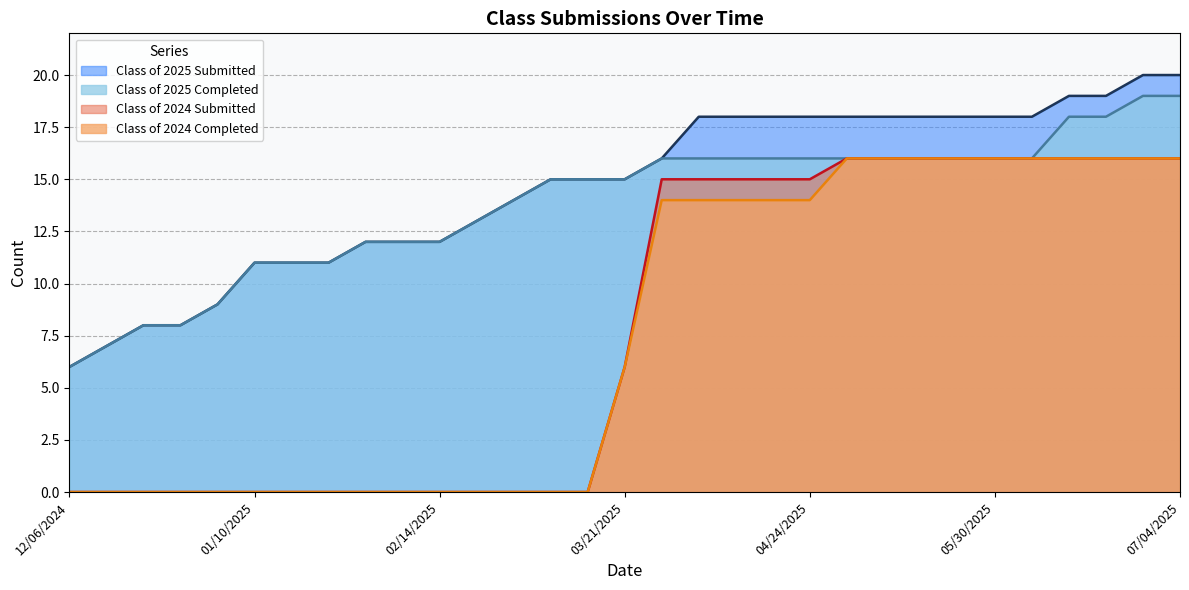

Reading left to right, list all the values displayed in this chart.

Class of 2025 Submitted: 12/06/2024=6	12/13/2024=7	12/20/2024=8	12/27/2024=8	12/31/2024=9	01/10/2025=11	01/17/2025=11	01/24/2025=11	01/31/2025=12	02/07/2025=12	02/14/2025=12	02/21/2025=13	02/28/2025=14	03/07/2025=15	03/14/2025=15	03/21/2025=15	03/28/2025=16	04/04/2025=18	04/11/2025=18	04/18/2025=18	04/24/2025=18	05/02/2025=18	05/09/2025=18	05/16/2025=18	05/23/2025=18	05/30/2025=18	06/06/2025=18	06/13/2025=19	06/20/2025=19	06/27/2025=20	07/04/2025=20
Class of 2025 Completed: 12/06/2024=6	12/13/2024=7	12/20/2024=8	12/27/2024=8	12/31/2024=9	01/10/2025=11	01/17/2025=11	01/24/2025=11	01/31/2025=12	02/07/2025=12	02/14/2025=12	02/21/2025=13	02/28/2025=14	03/07/2025=15	03/14/2025=15	03/21/2025=15	03/28/2025=16	04/04/2025=16	04/11/2025=16	04/18/2025=16	04/24/2025=16	05/02/2025=16	05/09/2025=16	05/16/2025=16	05/23/2025=16	05/30/2025=16	06/06/2025=16	06/13/2025=18	06/20/2025=18	06/27/2025=19	07/04/2025=19
Class of 2024 Submitted: 12/06/2024=0	12/13/2024=0	12/20/2024=0	12/27/2024=0	12/31/2024=0	01/10/2025=0	01/17/2025=0	01/24/2025=0	01/31/2025=0	02/07/2025=0	02/14/2025=0	02/21/2025=0	02/28/2025=0	03/07/2025=0	03/14/2025=0	03/21/2025=6	03/28/2025=15	04/04/2025=15	04/11/2025=15	04/18/2025=15	04/24/2025=15	05/02/2025=16	05/09/2025=16	05/16/2025=16	05/23/2025=16	05/30/2025=16	06/06/2025=16	06/13/2025=16	06/20/2025=16	06/27/2025=16	07/04/2025=16
Class of 2024 Completed: 12/06/2024=0	12/13/2024=0	12/20/2024=0	12/27/2024=0	12/31/2024=0	01/10/2025=0	01/17/2025=0	01/24/2025=0	01/31/2025=0	02/07/2025=0	02/14/2025=0	02/21/2025=0	02/28/2025=0	03/07/2025=0	03/14/2025=0	03/21/2025=6	03/28/2025=14	04/04/2025=14	04/11/2025=14	04/18/2025=14	04/24/2025=14	05/02/2025=16	05/09/2025=16	05/16/2025=16	05/23/2025=16	05/30/2025=16	06/06/2025=16	06/13/2025=16	06/20/2025=16	06/27/2025=16	07/04/2025=16